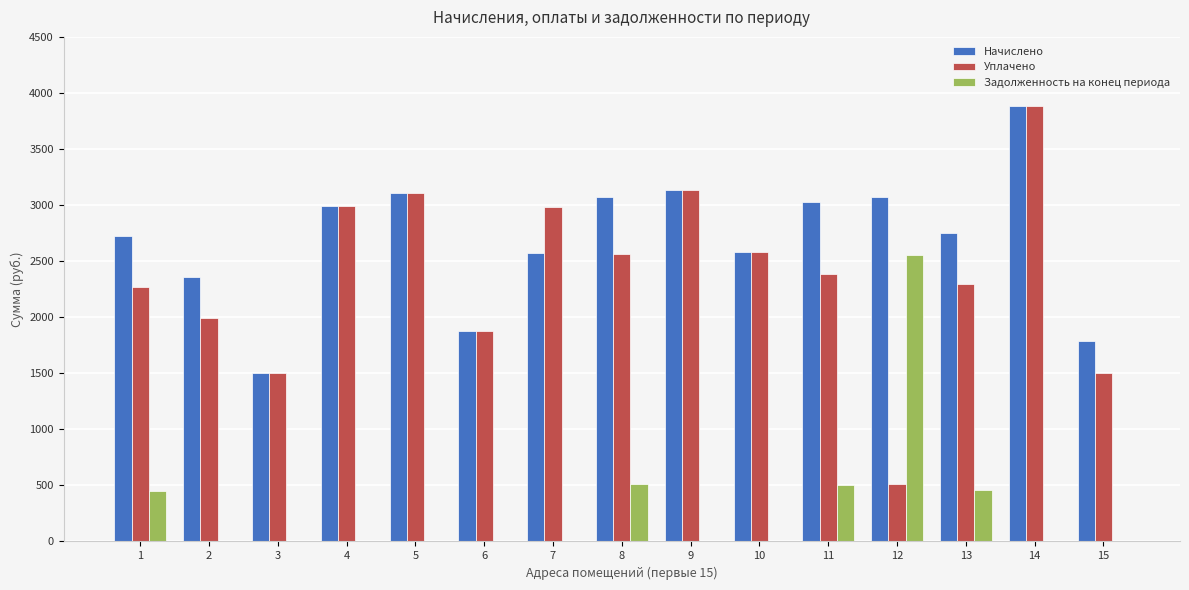

The Начислено series shows 4156.0 at 11. True or false?

False